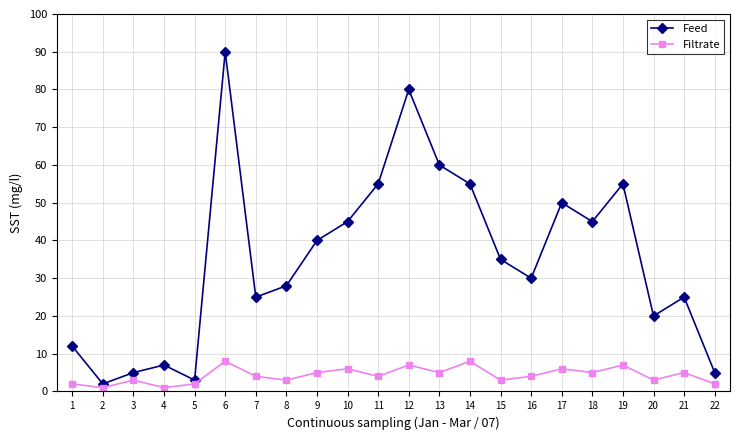

True or false: Feed has more than 0 interior local peaks.

True